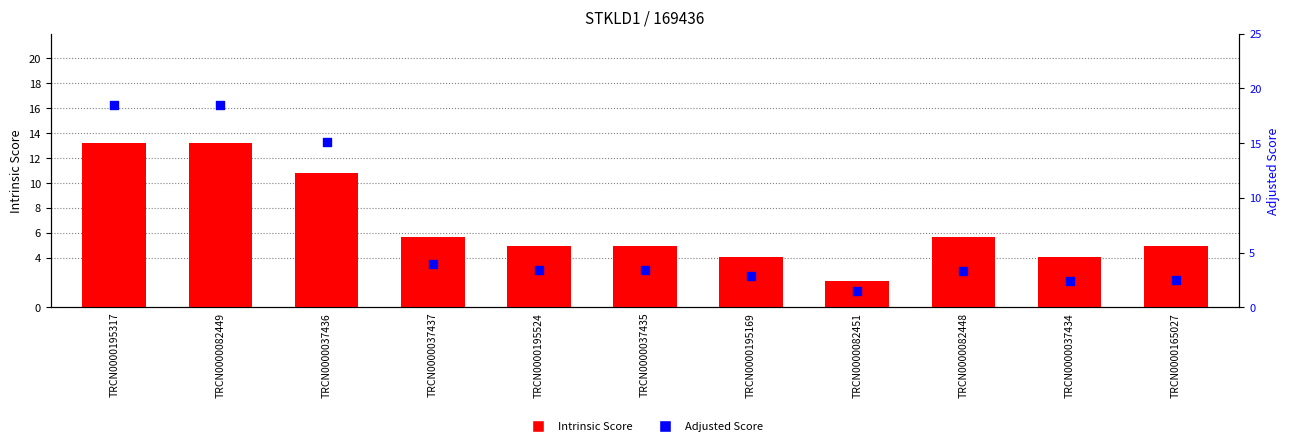

What are all the series names shown in the legend?

Intrinsic Score, Adjusted Score